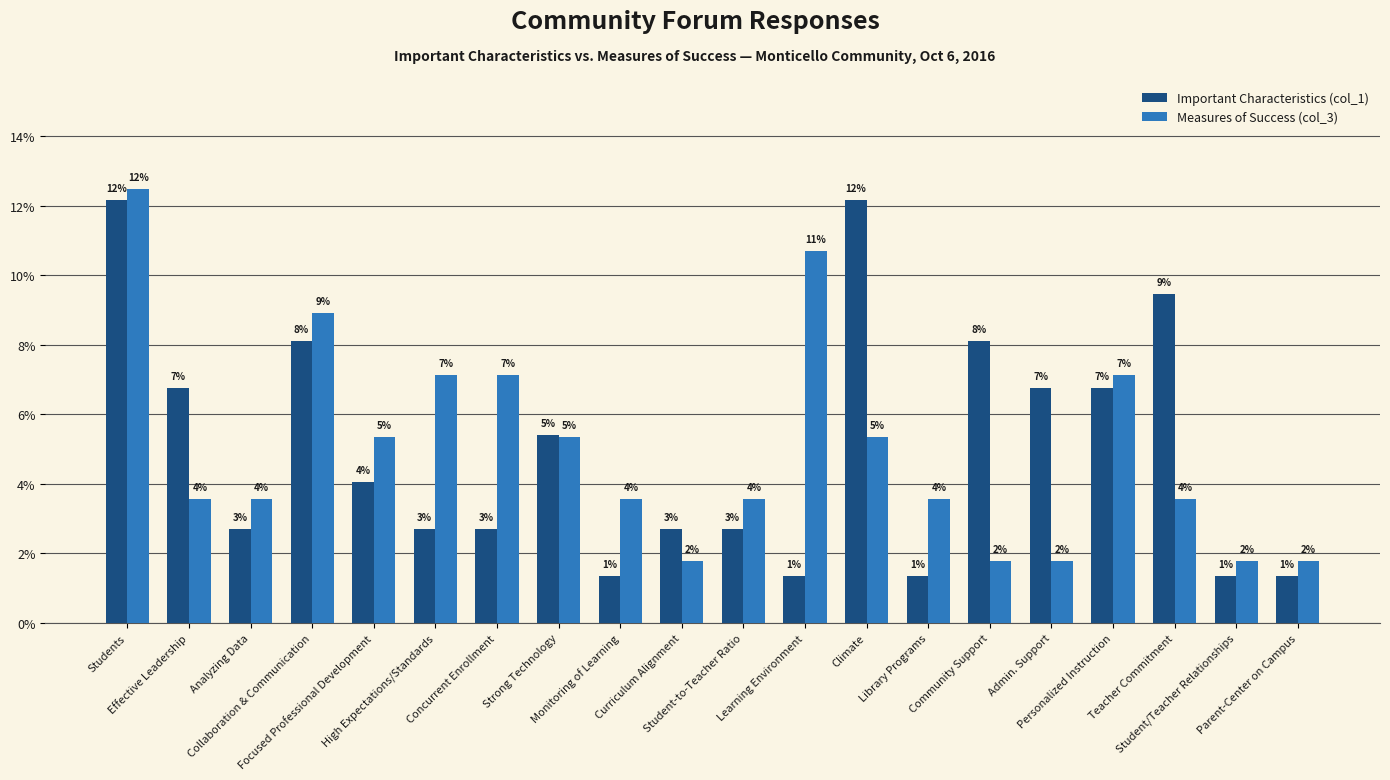

The Measures of Success (col_3) series shows 12.4 at Concurrent Enrollment. True or false?

False